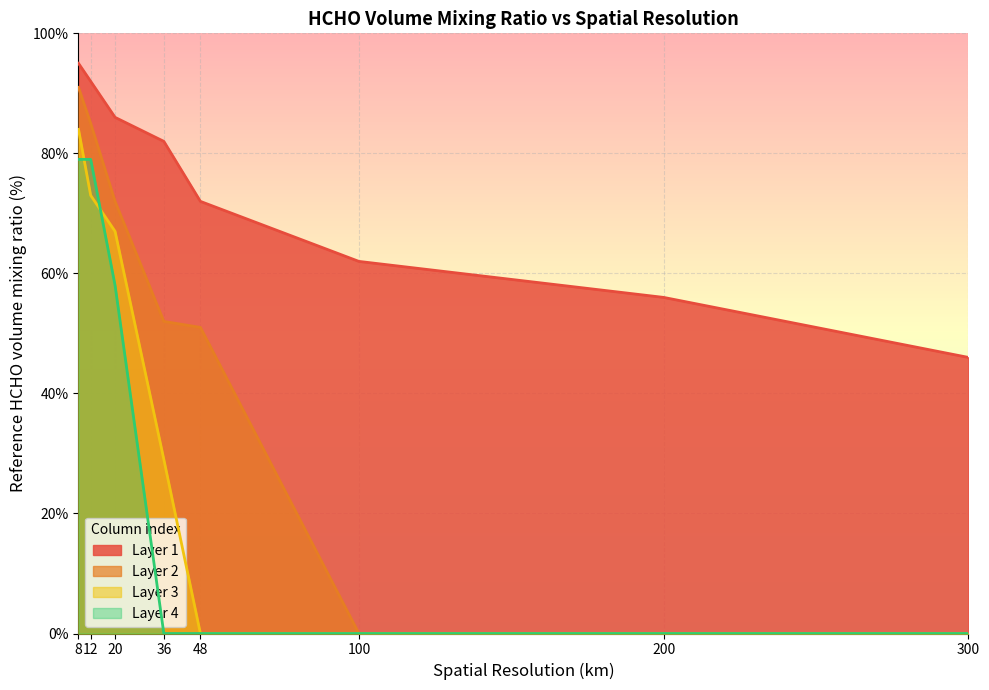

True or false: Layer 3 has a value of 29 at 36.

True